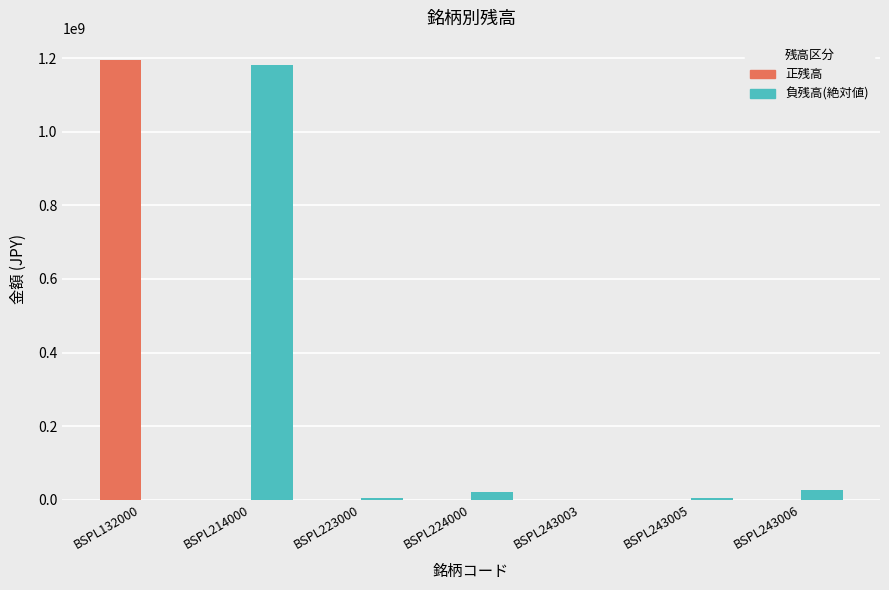

Which series changed the most between BSPL132000 and BSPL243005?

正残高